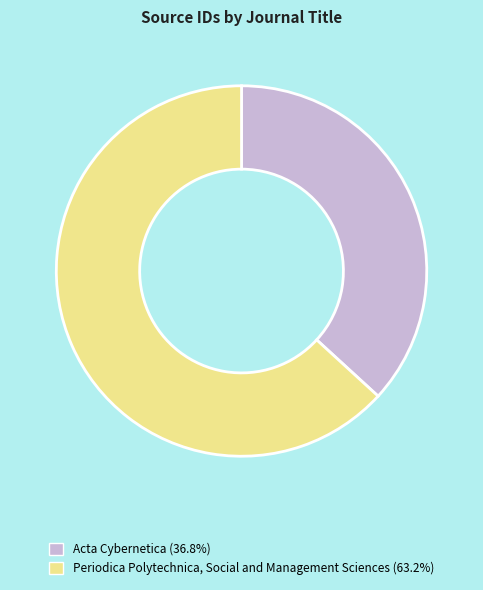

Is the sum of Periodica Polytechnica, Social and Management Sciences and Acta Cybernetica greater than half?

Yes